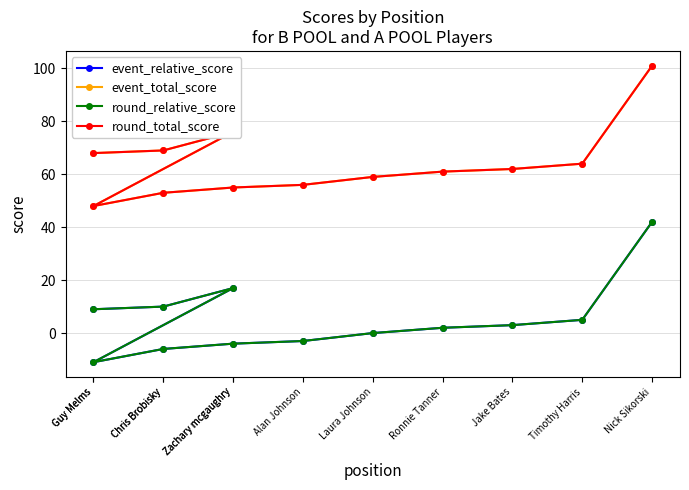

Is this an area chart (filled region under the line)?

No